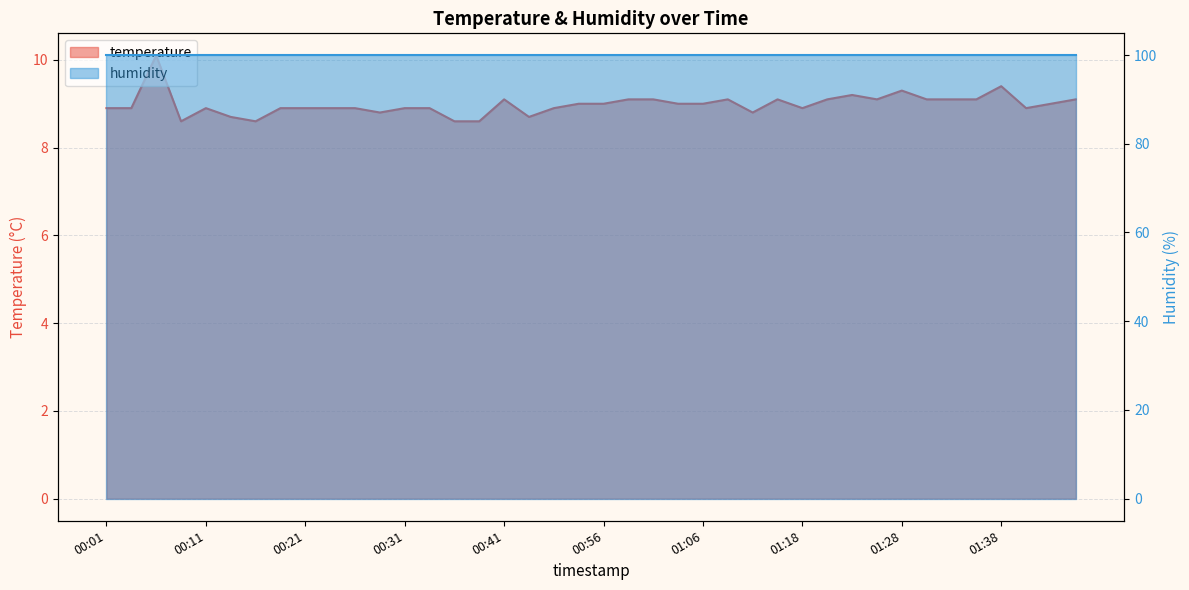

Reading left to right, transcribe all the data shown in this chart.

8.9	8.9	10.1	8.6	8.9	8.7	8.6	8.9	8.9	8.9	8.9	8.8	8.9	8.9	8.6	8.6	9.1	8.7	8.9	9.0	9.0	9.1	9.1	9.0	9.0	9.1	8.8	9.1	8.9	9.1	9.2	9.1	9.3	9.1	9.1	9.1	9.4	8.9	9.0	9.1